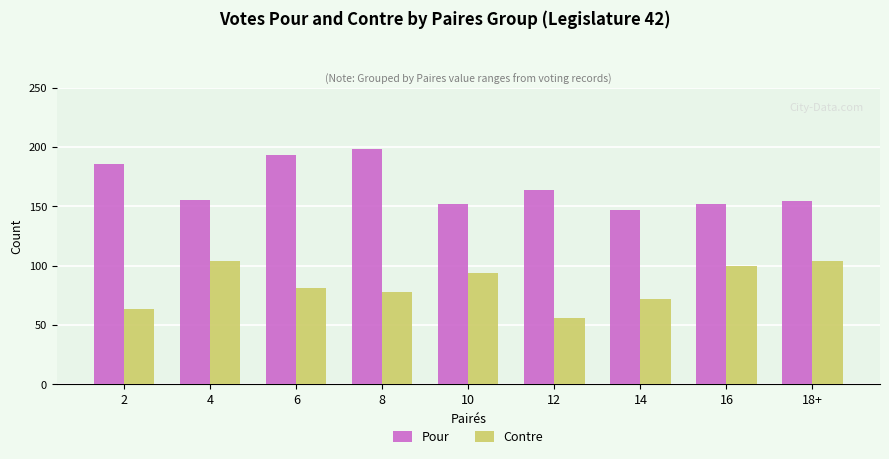

Which series has the largest total across all categories?

Pour